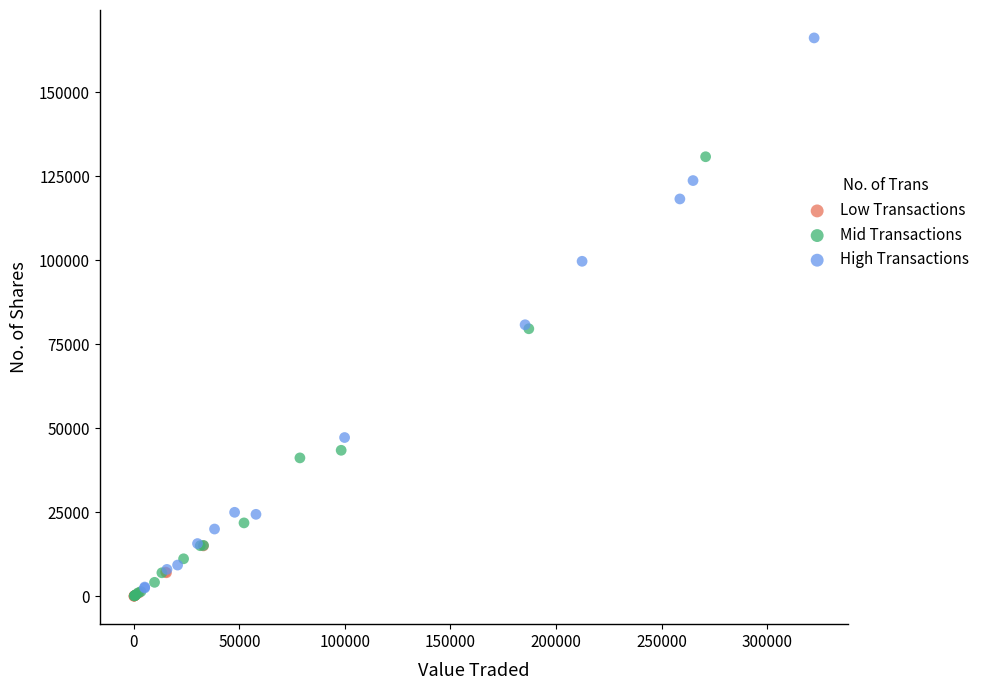

Which series contains the highest Y value?

High Transactions